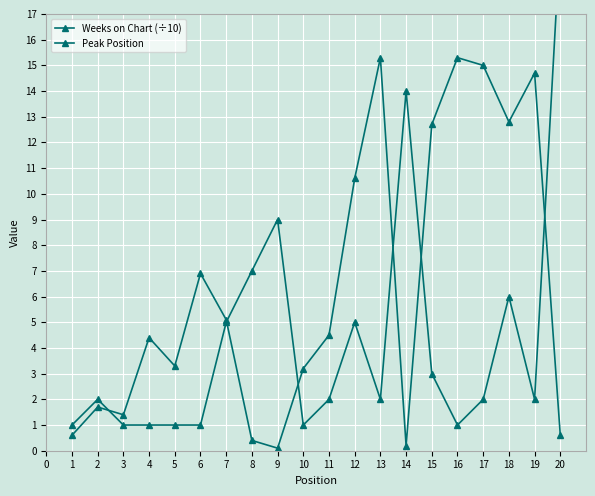

How many values in the Peak Position series are below 2?

7